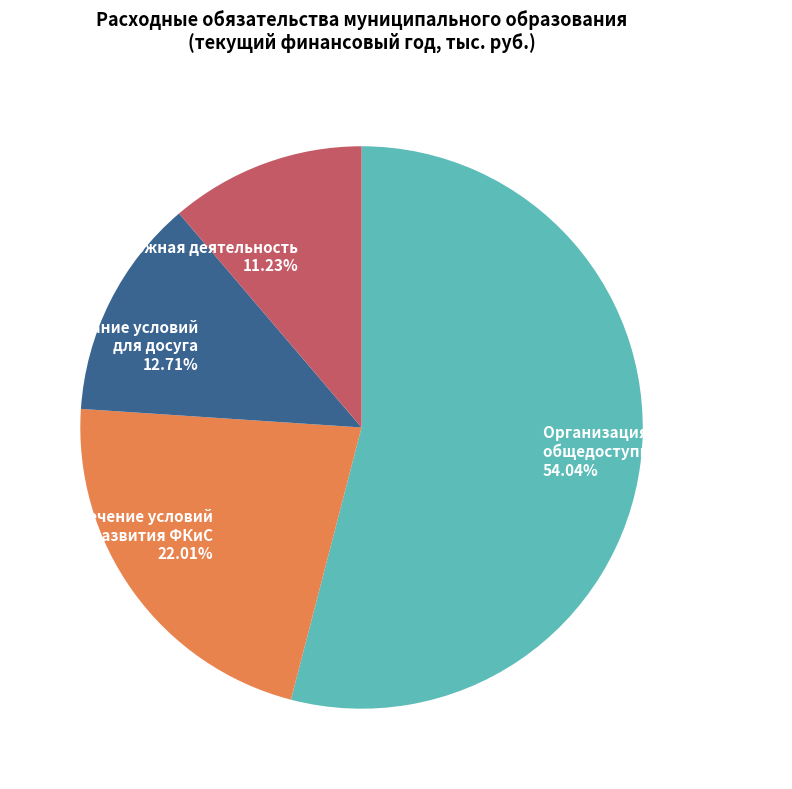

Which slice is the largest?

Организация предоставления общедоступного образования